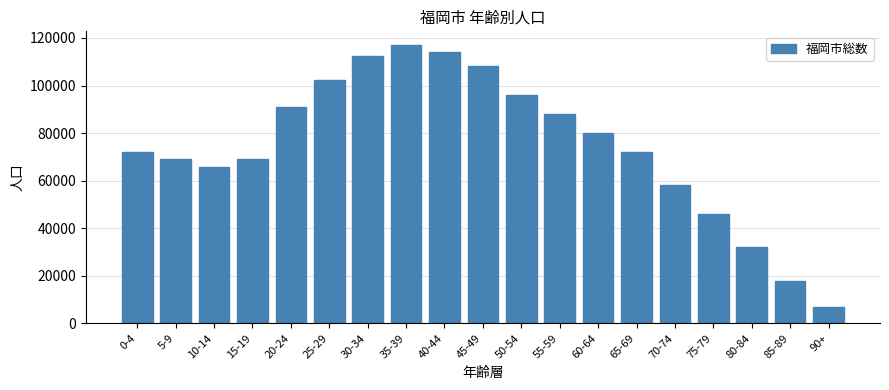

What is the approximate value at 75-79, to the nearest 100?

46000